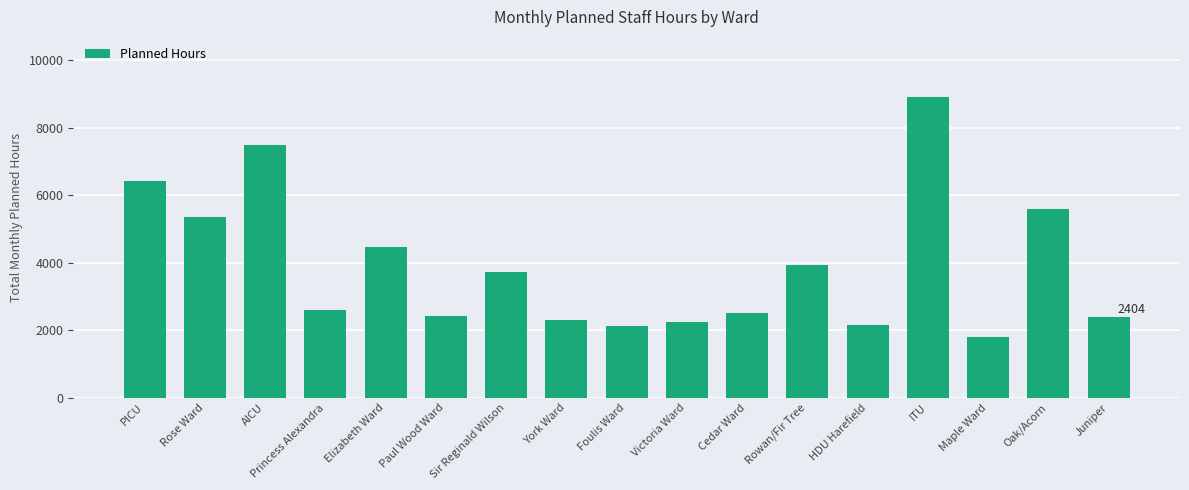

How many bars are there in total?

17